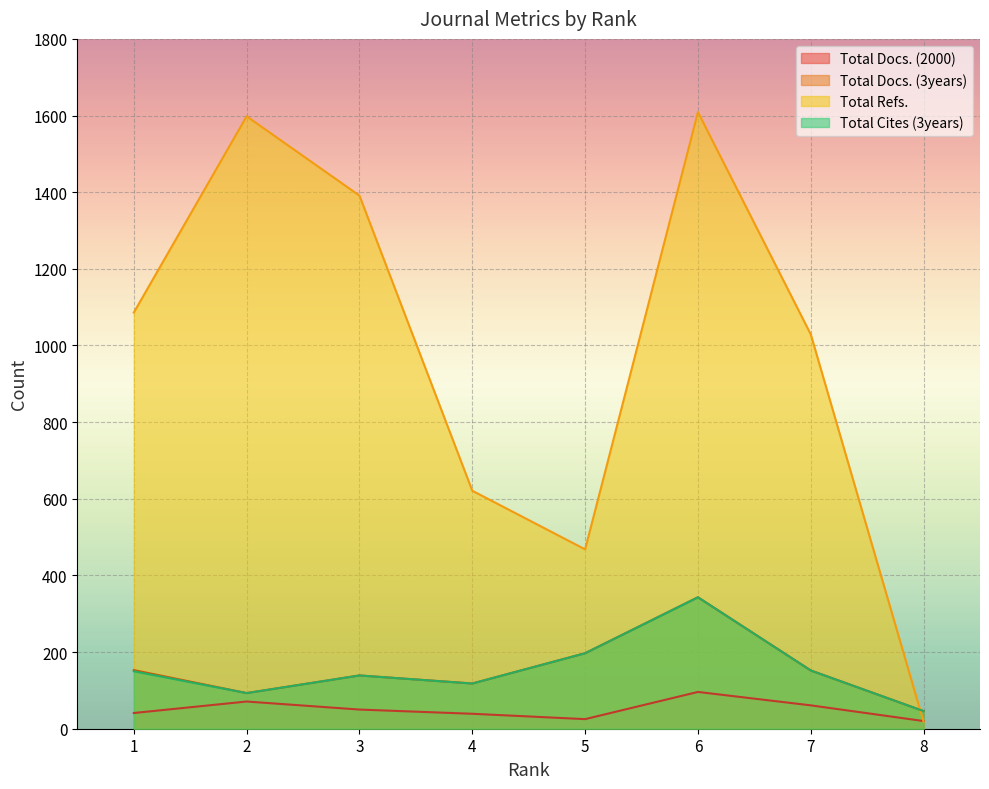

Rank the series at 6 from highest to lowest value.

Total Refs., Total Docs. (3years), Total Cites (3years), Total Docs. (2000)